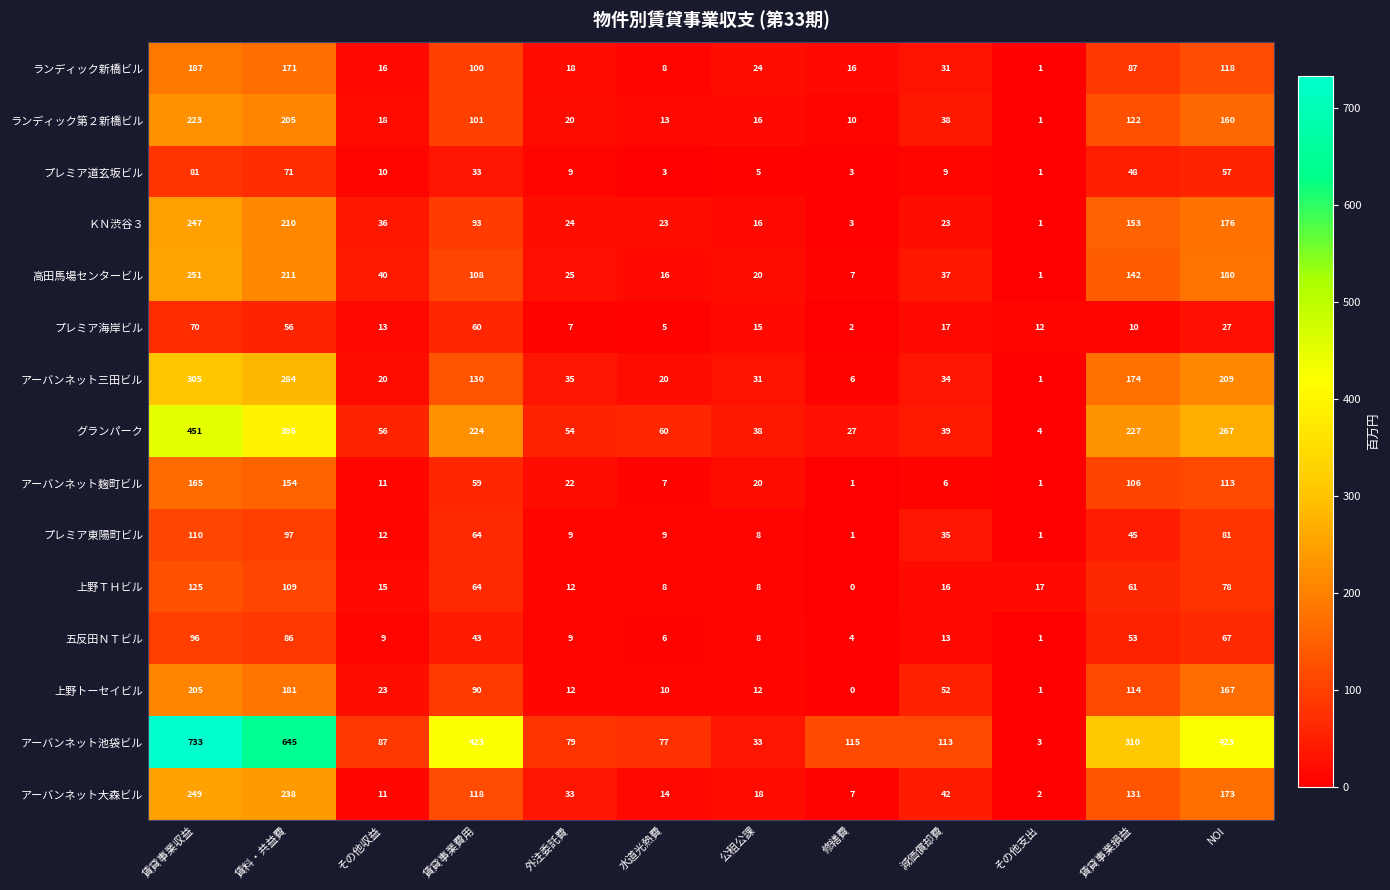

List the series in order of their peak value, highest first.

アーバンネット池袋ビル, グランパーク, アーバンネット三田ビル, 高田馬場センタービル, アーバンネット大森ビル, ＫＮ渋谷３, ランディック第２新橋ビル, 上野トーセイビル, ランディック新橋ビル, アーバンネット麹町ビル, 上野ＴＨビル, プレミア東陽町ビル, 五反田ＮＴビル, プレミア道玄坂ビル, プレミア海岸ビル